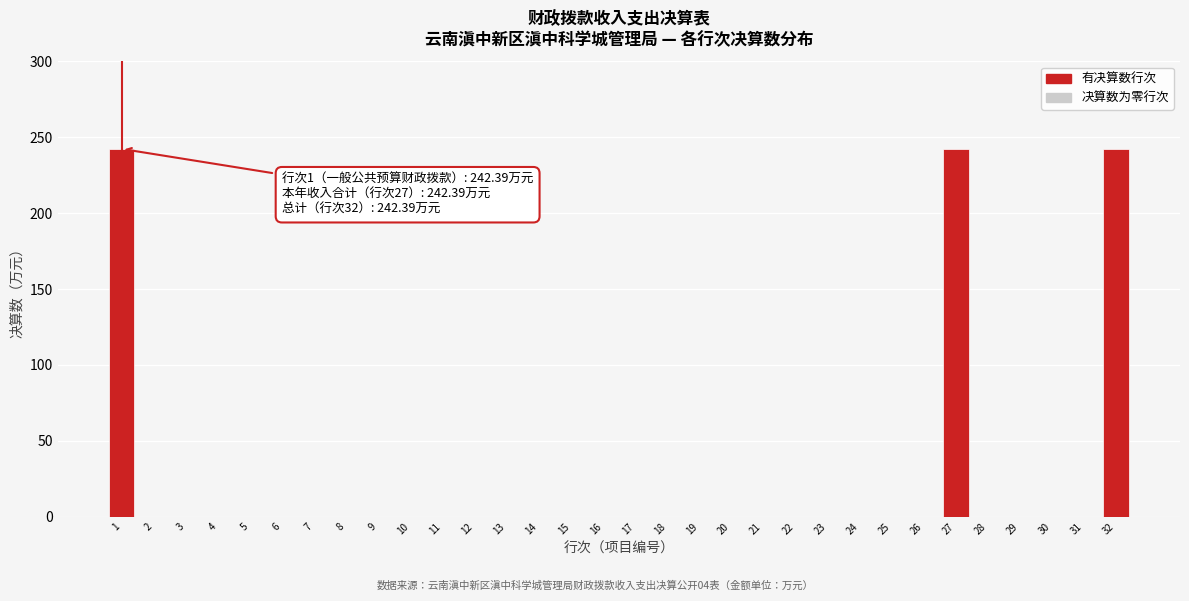

True or false: the data shows -147.8 at 18.

False